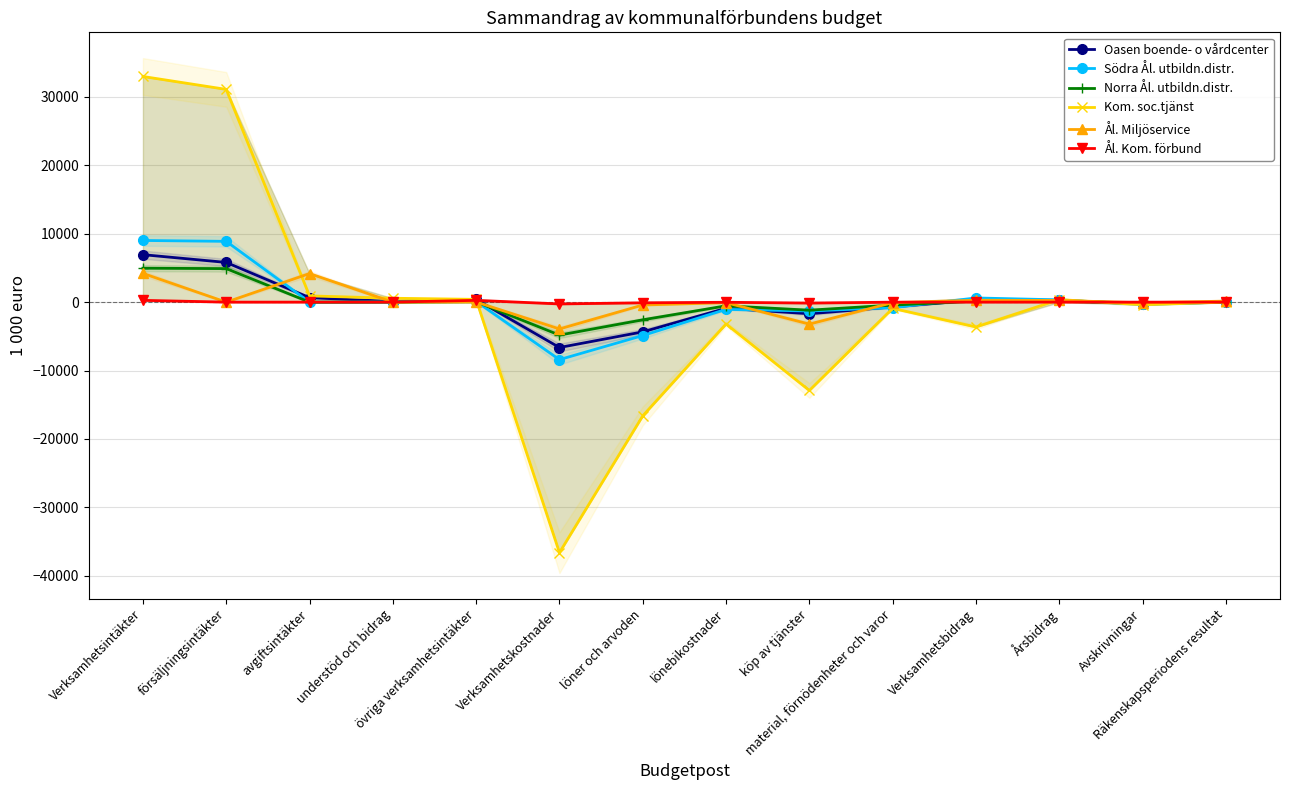

At which category is the sum across all series the highest?

Verksamhetsintäkter